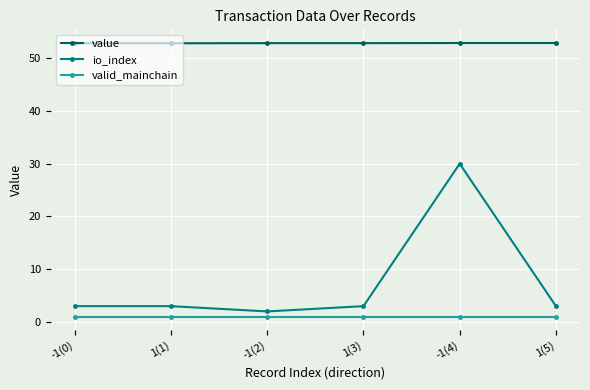

The valid_mainchain series shows 1.0 at -1(4). True or false?

True